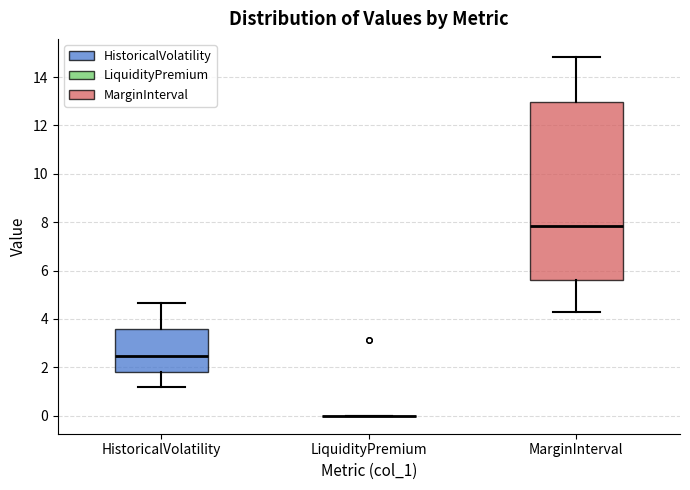

Reading left to right, read every box against the y-axis: the position of its median line, the range the box covers, and the ends of its whiskers. The values are not printed on the chart, so give them approximately, as read against the axis.

HistoricalVolatility: median 2.4, box 1.8 to 3.6, whiskers 1.2 to 4.6
LiquidityPremium: box collapsed to a line at 0.0, whiskers 0.0 to 0.0
MarginInterval: median 7.8, box 5.6 to 13.0, whiskers 4.2 to 14.8